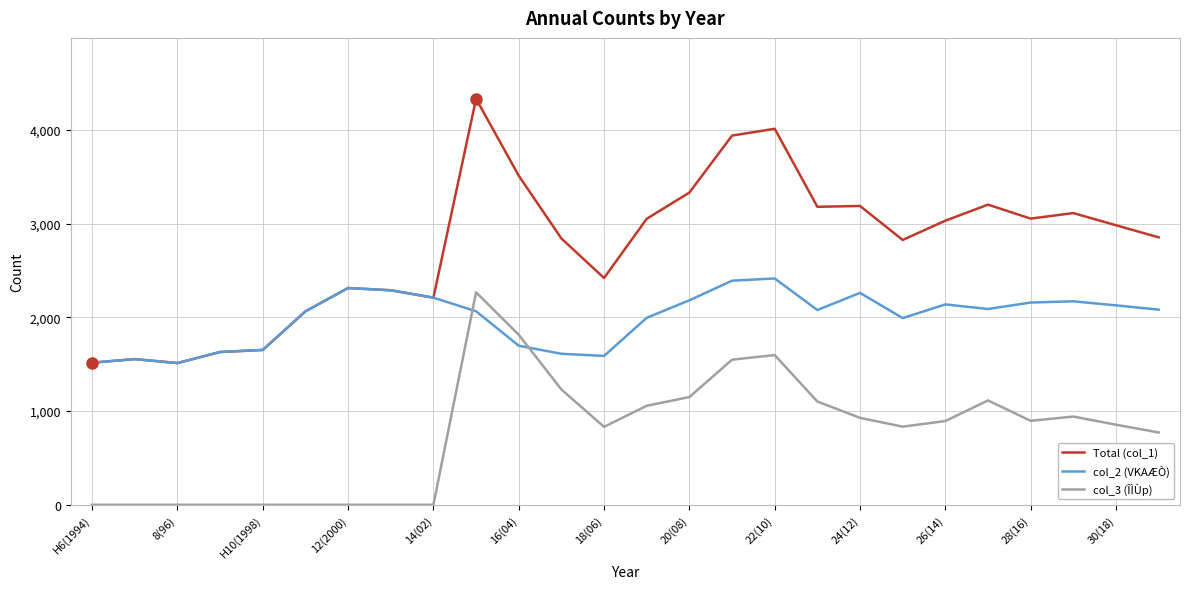

Which series has the largest range (max minus min)?

Total (col_1)